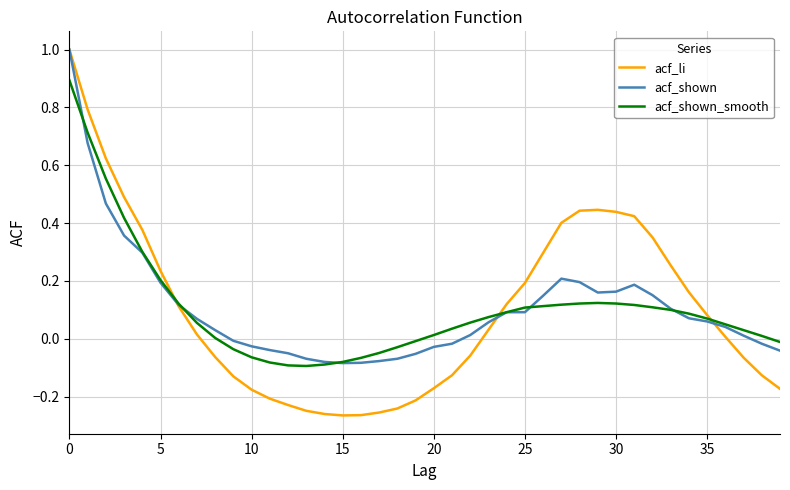

What are all the series names shown in the legend?

acf_li, acf_shown, acf_shown_smooth